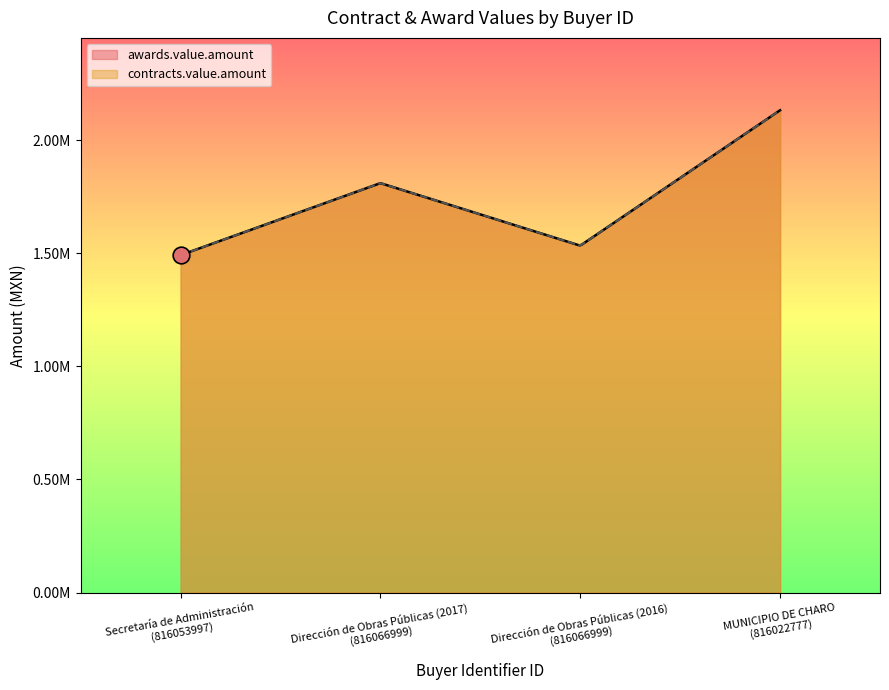

At which category does awards.value.amount reach its first local peak?

816066999